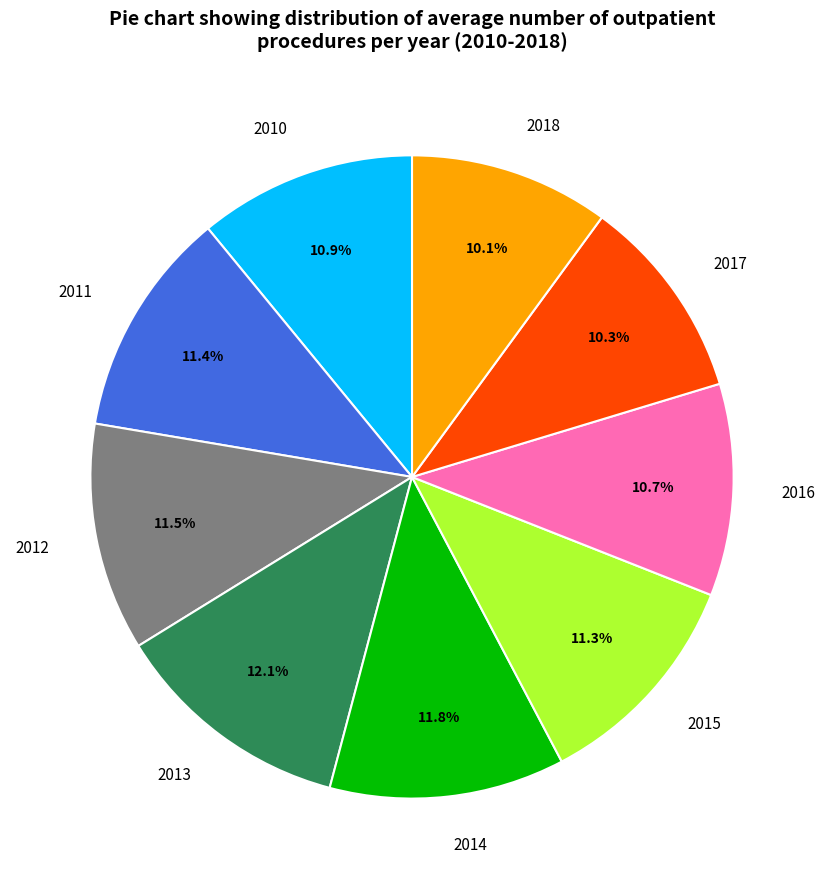

True or false: 2015 accounts for 24% of the total.

False